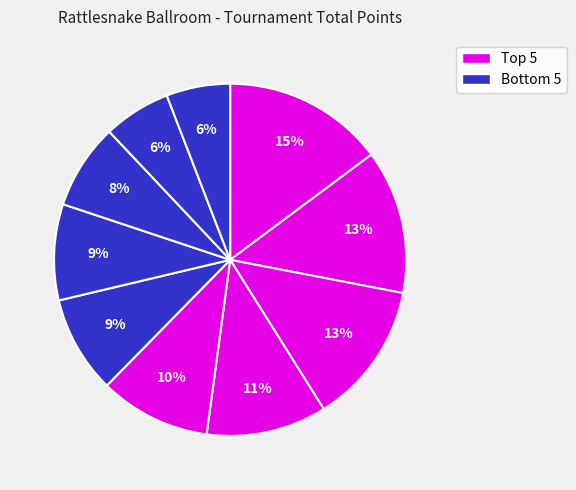

To the nearest percent, what is the difference between the largest and smallest slice percentages?

9%